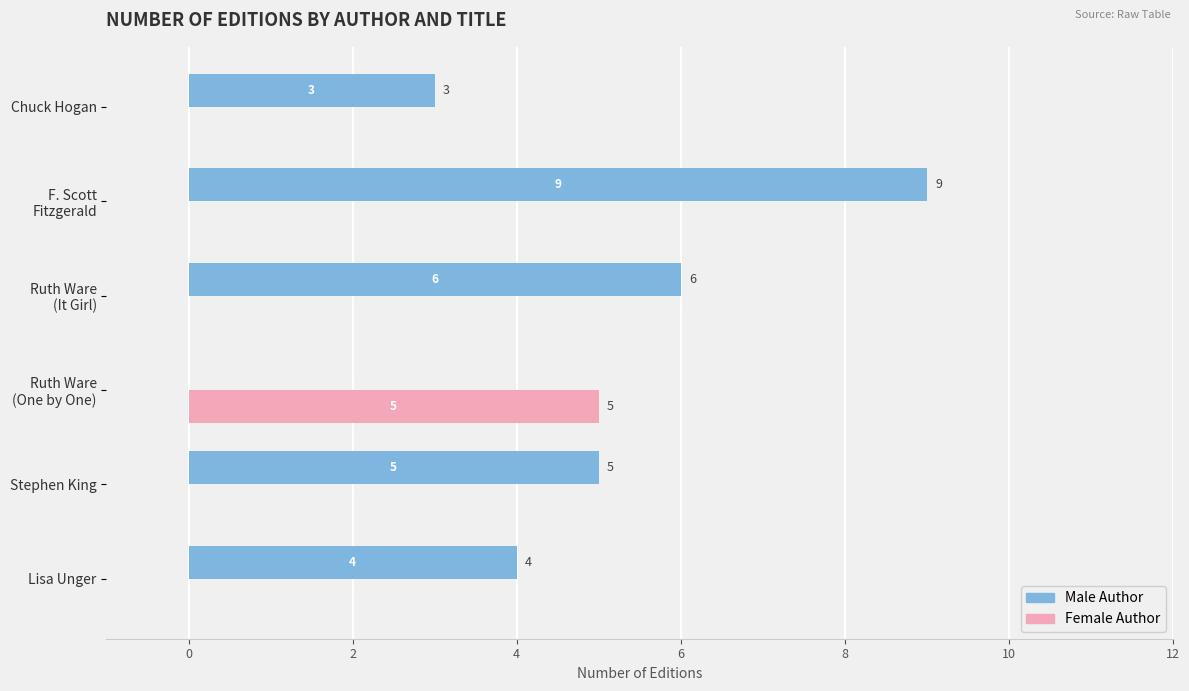

What is the maximum value for Female Author?

5